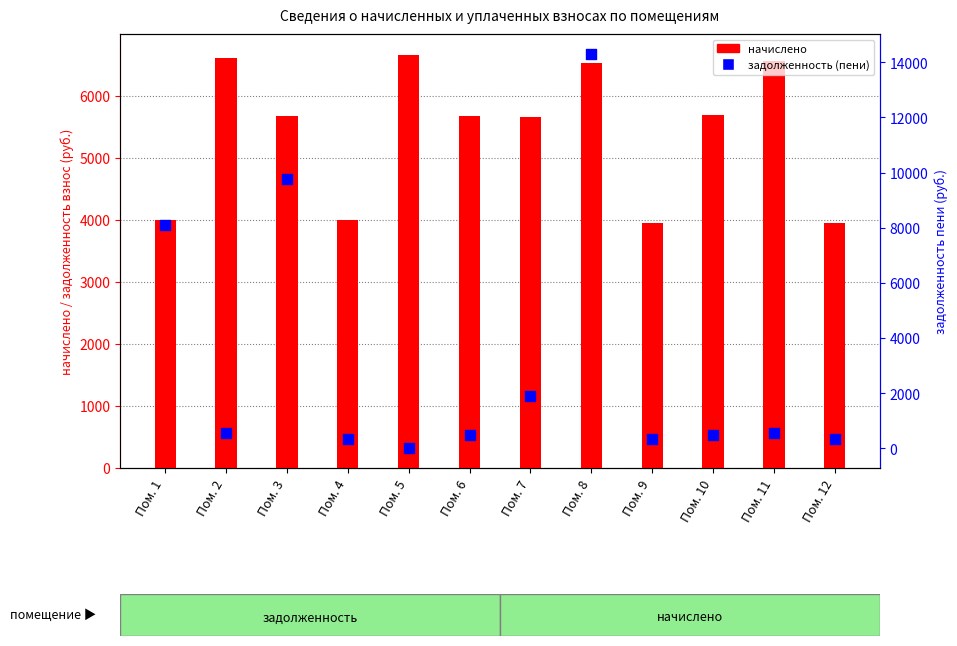

Which series reaches the maximum Y coordinate?

задолженность (пени)